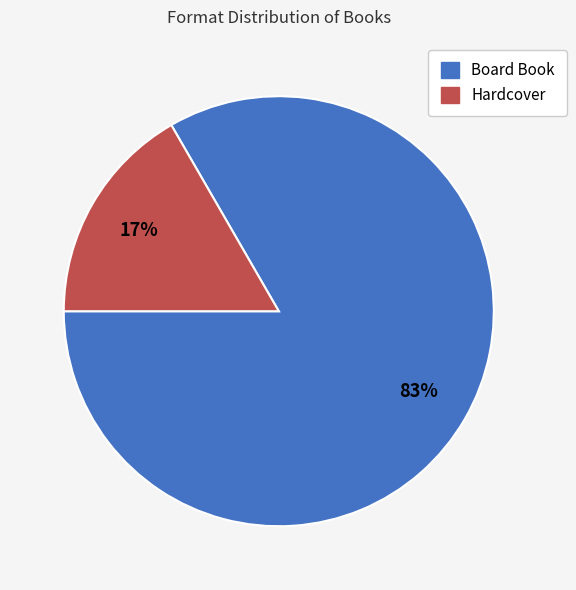

Is the sum of Board Book and Hardcover greater than half?

Yes